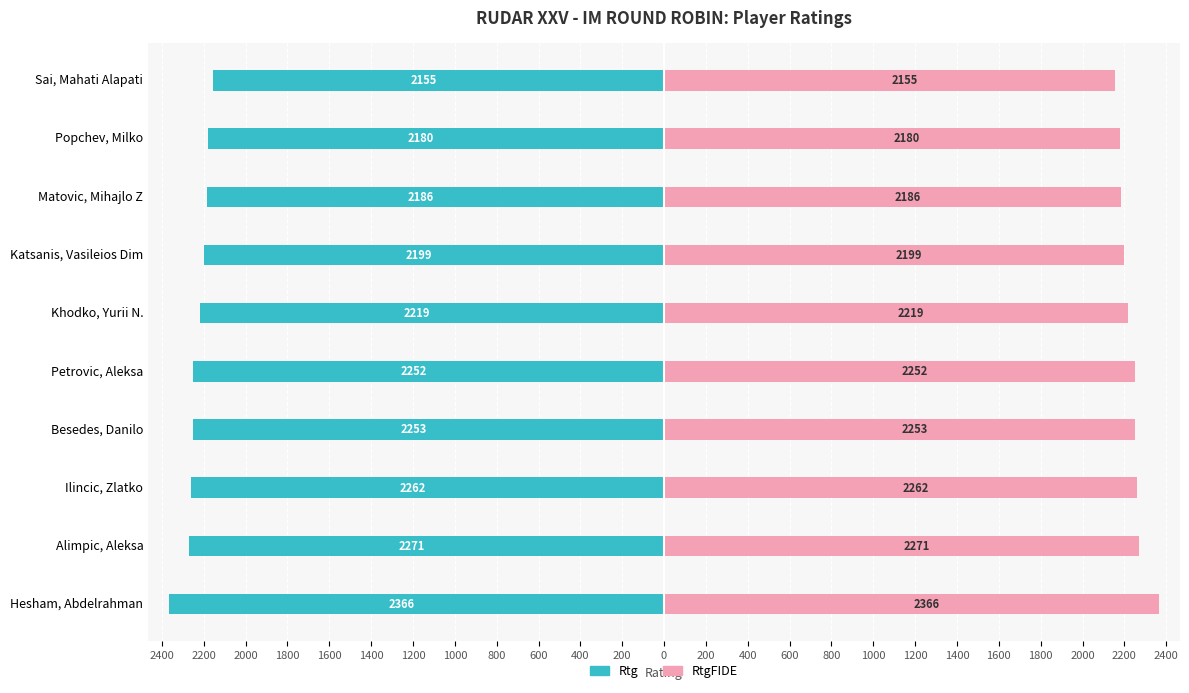

The Rtg series shows -3826 at Matovic, Mihajlo Z. True or false?

False